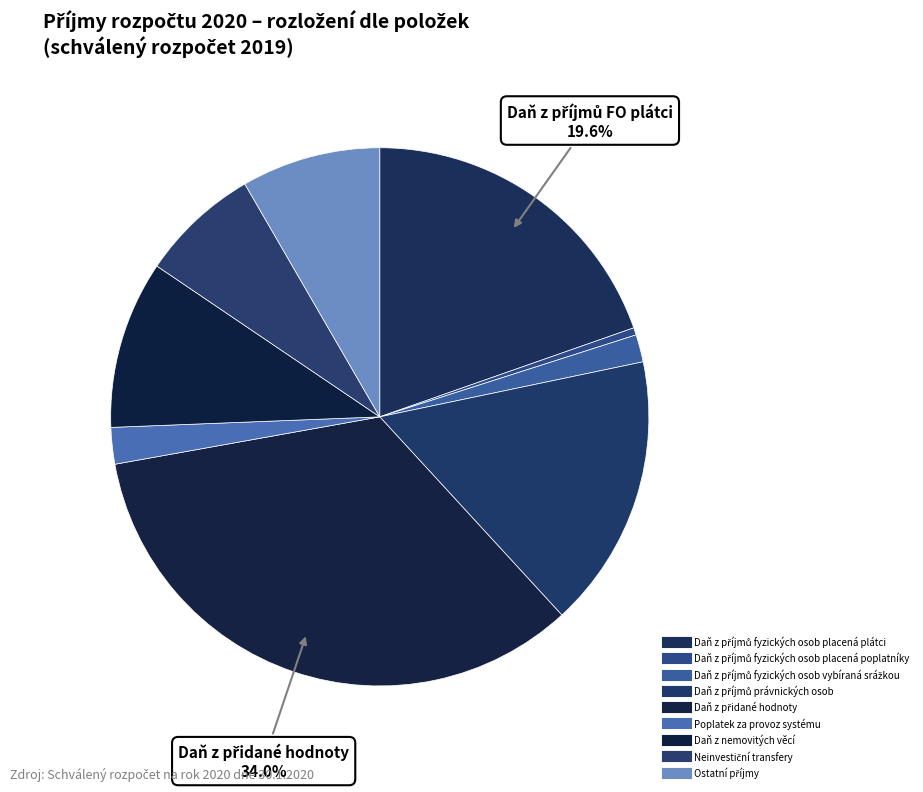

Count the number of slices in the pie.

9